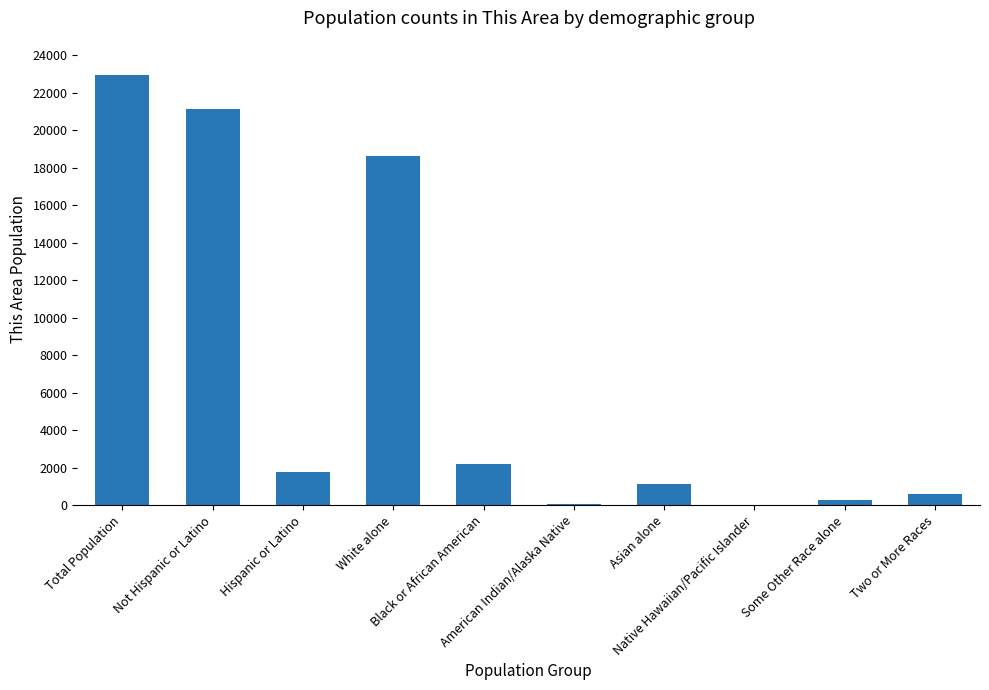

What is the maximum value shown in the chart?

22925